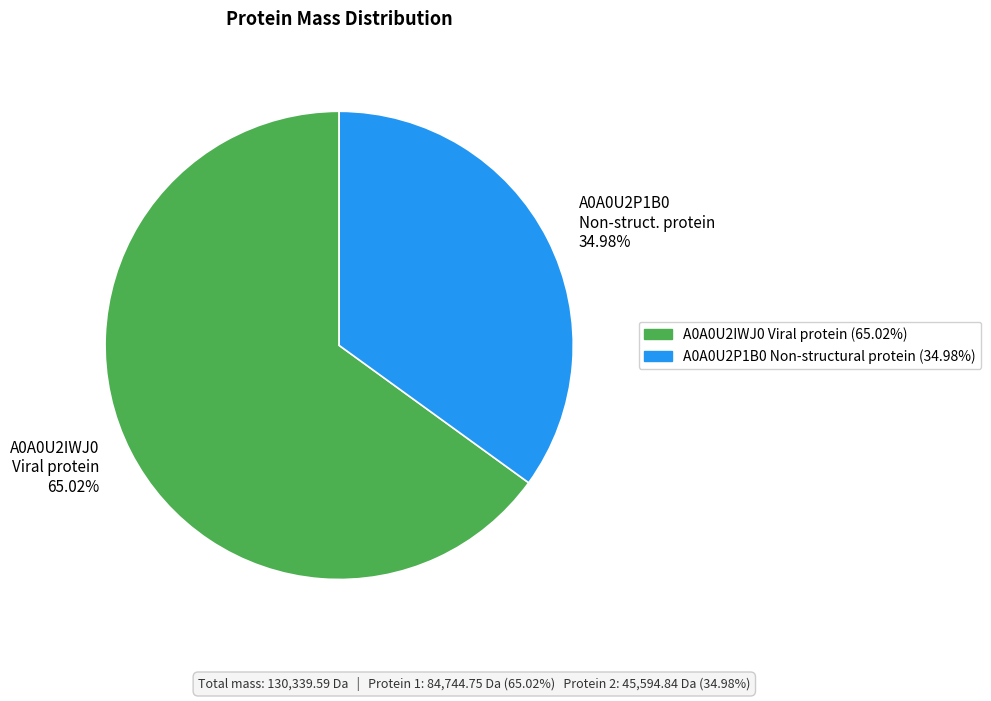

Does any single category account for the majority?

Yes